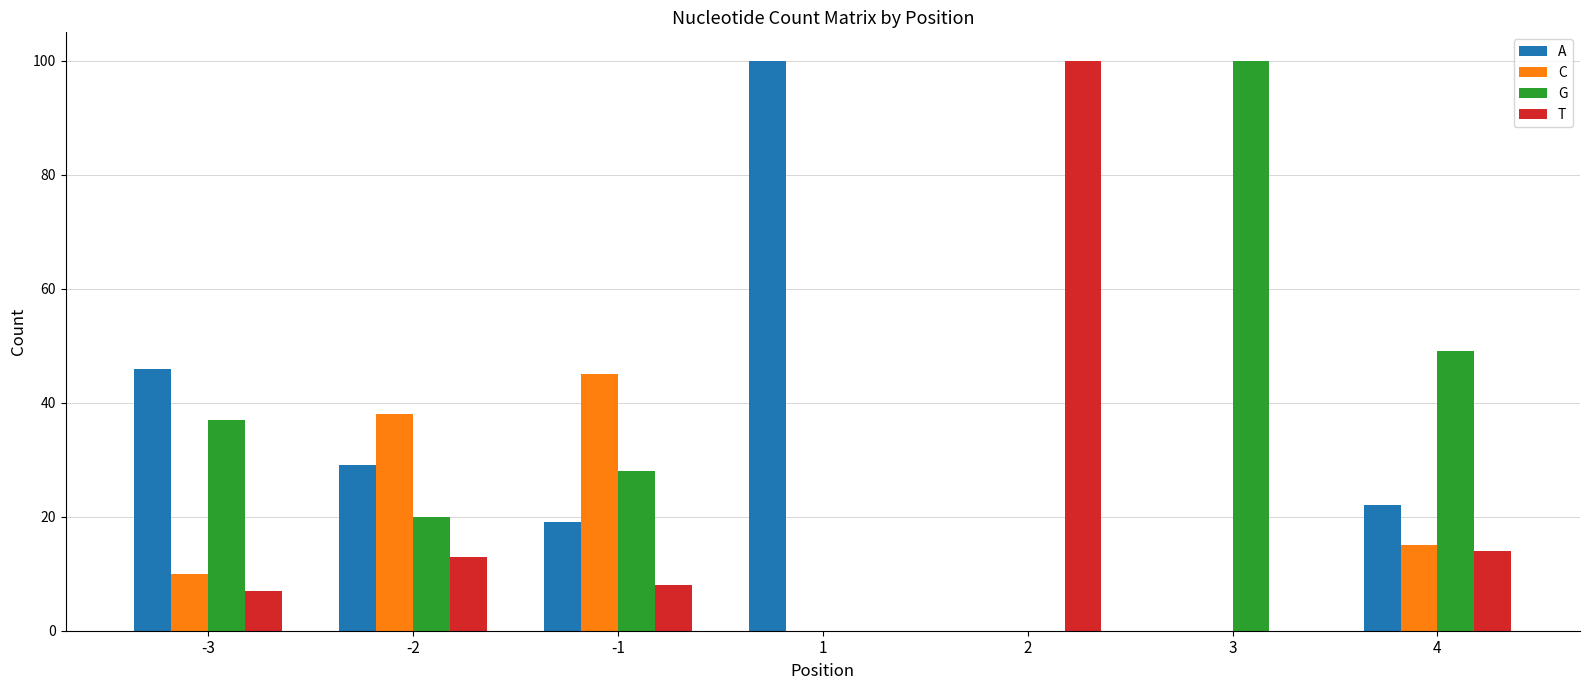

What is the maximum value shown in the chart?

100